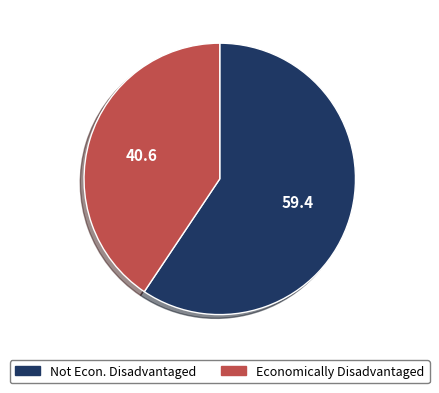

The Not Econ. Disadvantaged slice represents 49% of the pie. True or false?

False